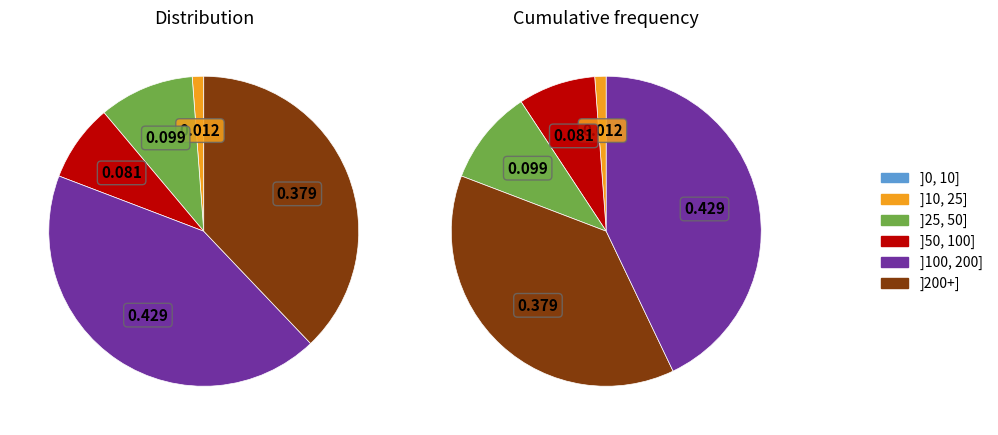

Is Journal of reproductive medicine the majority of the pie?

No